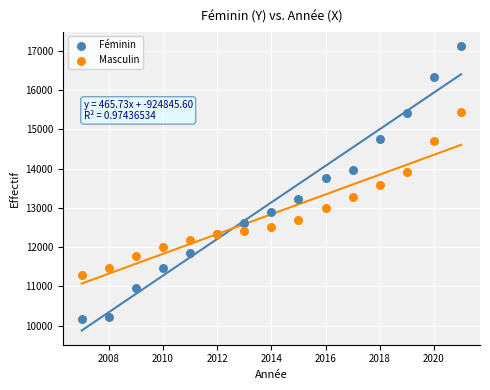

Which series contains the lowest Y value?

Féminin